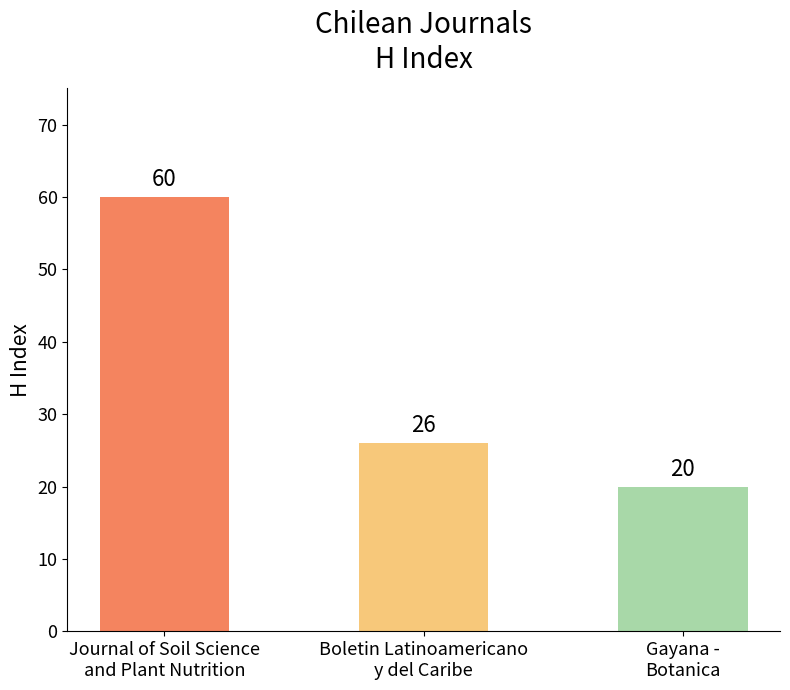

How many bars are there in total?

3